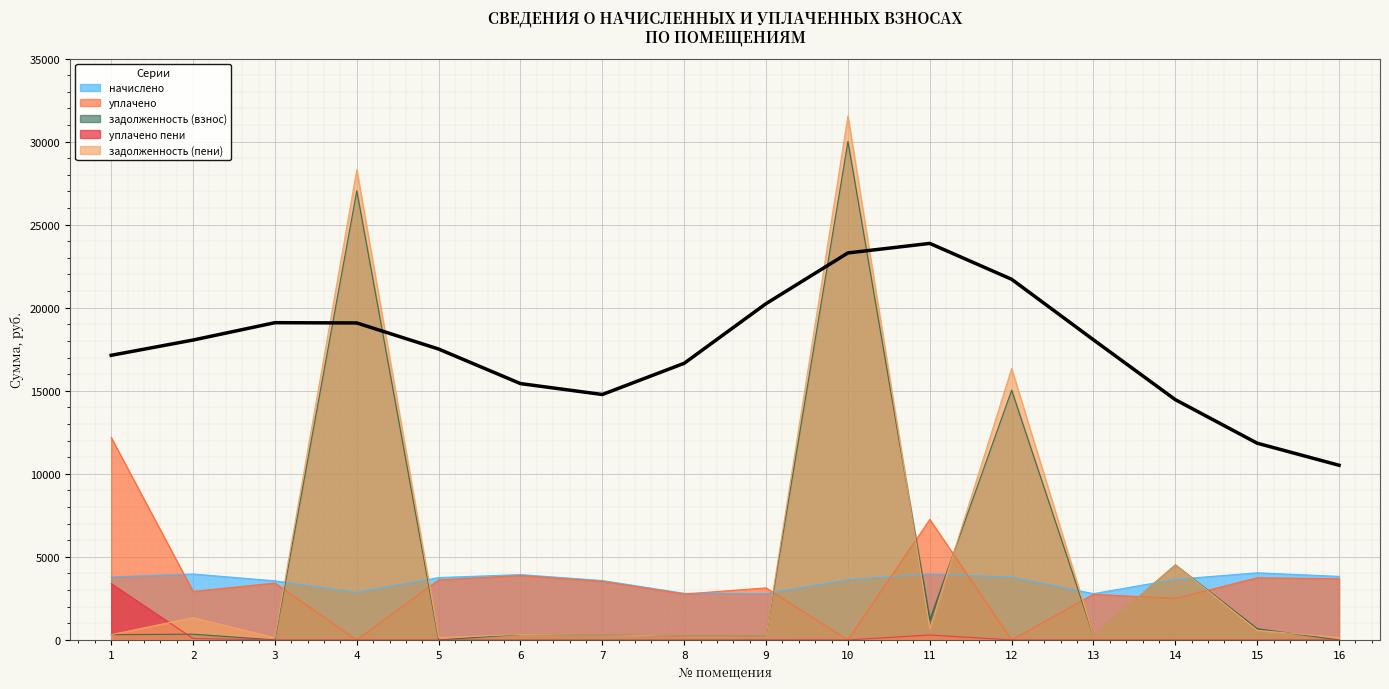

How many times do задолженность (взнос) and задолженность (пени) cross each other?

4